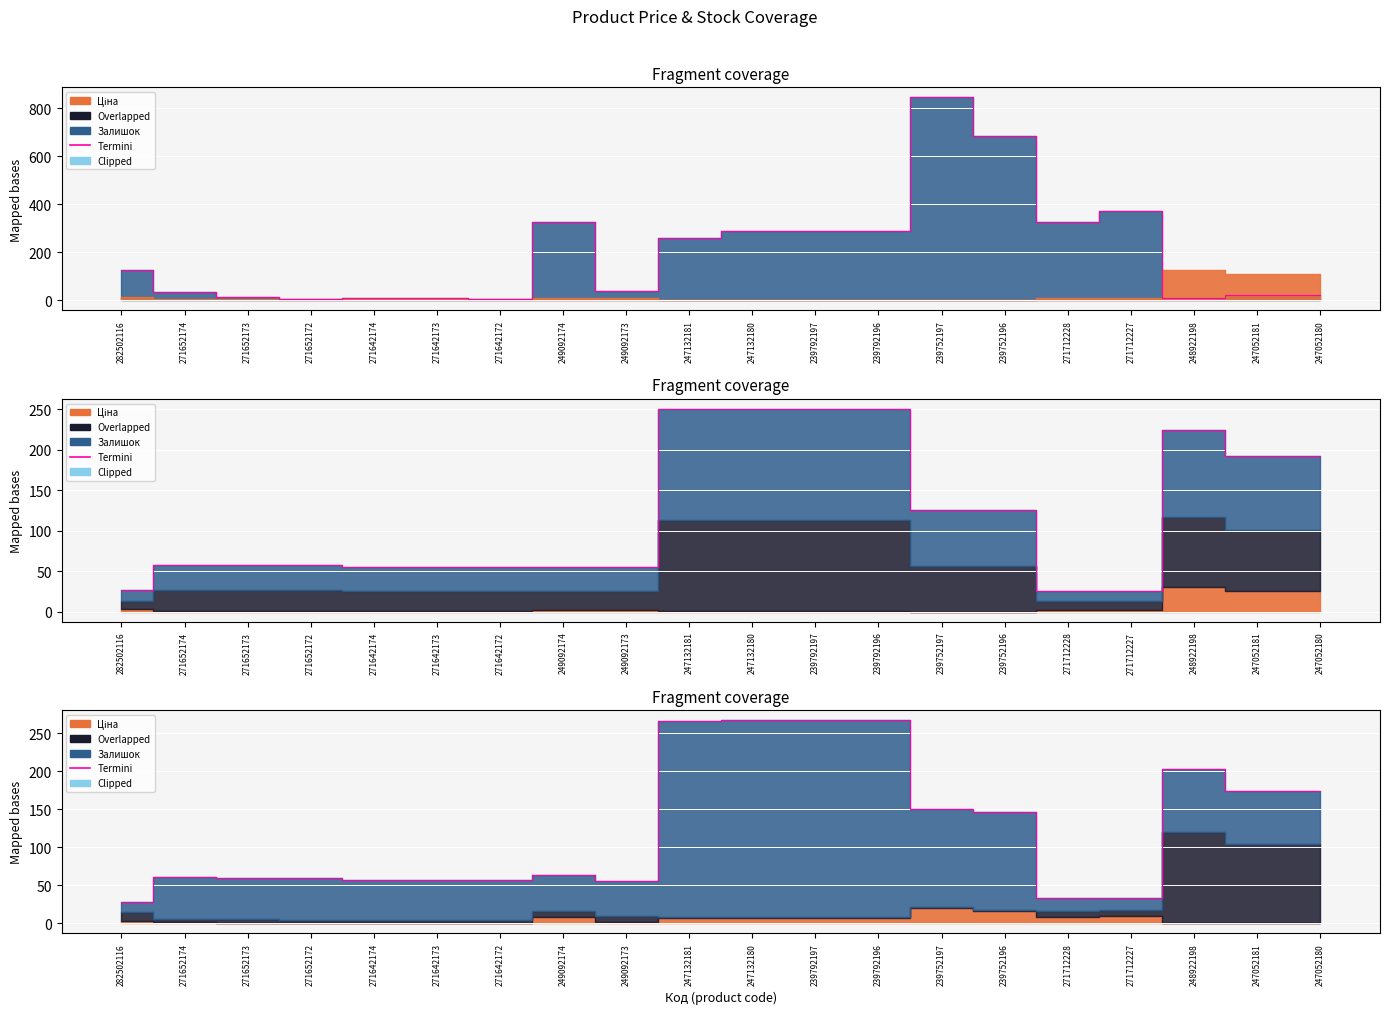

Is the value of Доп. ціна at 271712227 greater than the value of Доп. ціна outline at 271642173?

Yes